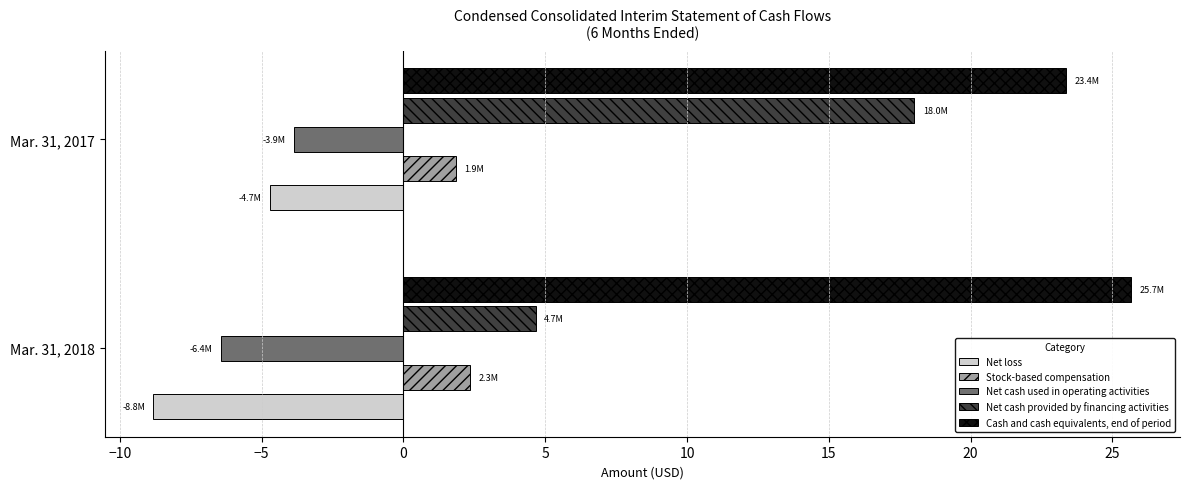

What is the average value of the Cash and cash equivalents, end of period series?

24.5